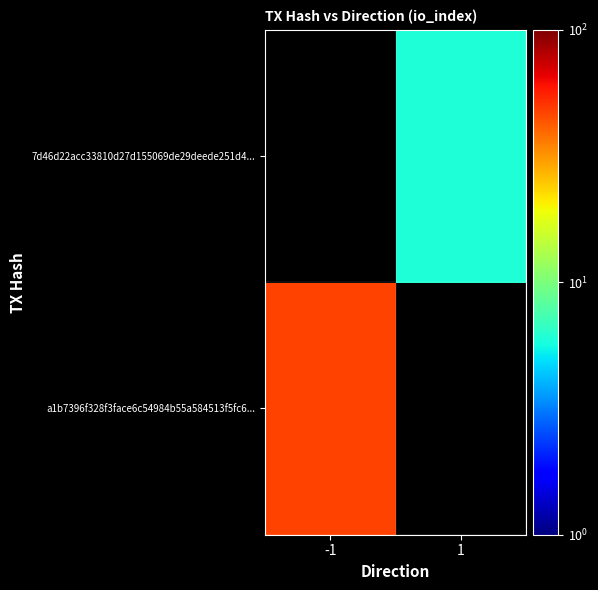

Is the value of 7d46d22acc33810d27d155069de29deede251d4... at -1 greater than the value of a1b7396f328f3face6c54984b55a584513f5fc6... at -1?

No